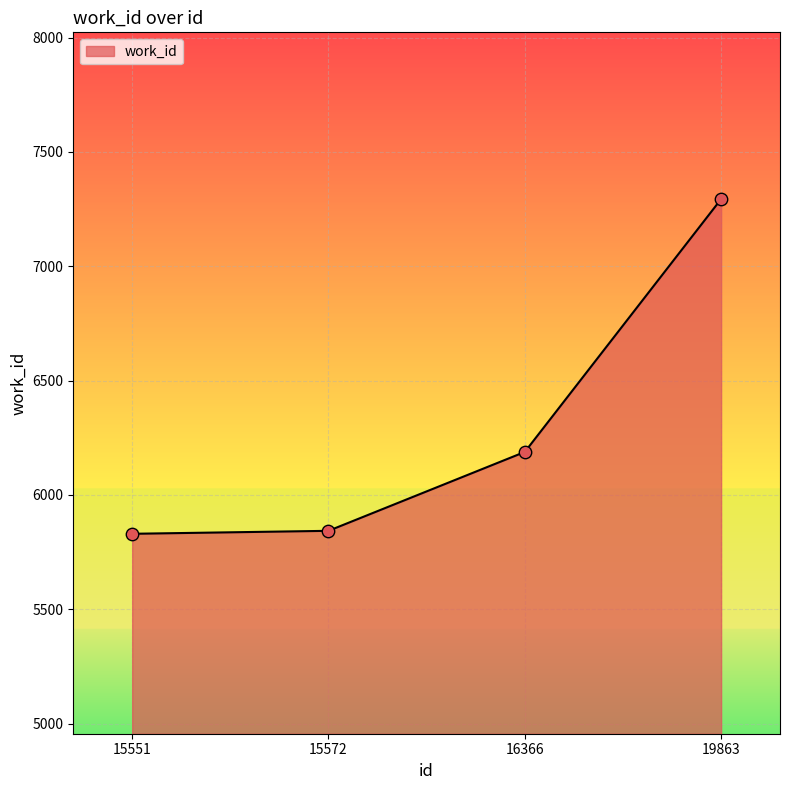

What is the change in value from 15572 to 19863?

+1451